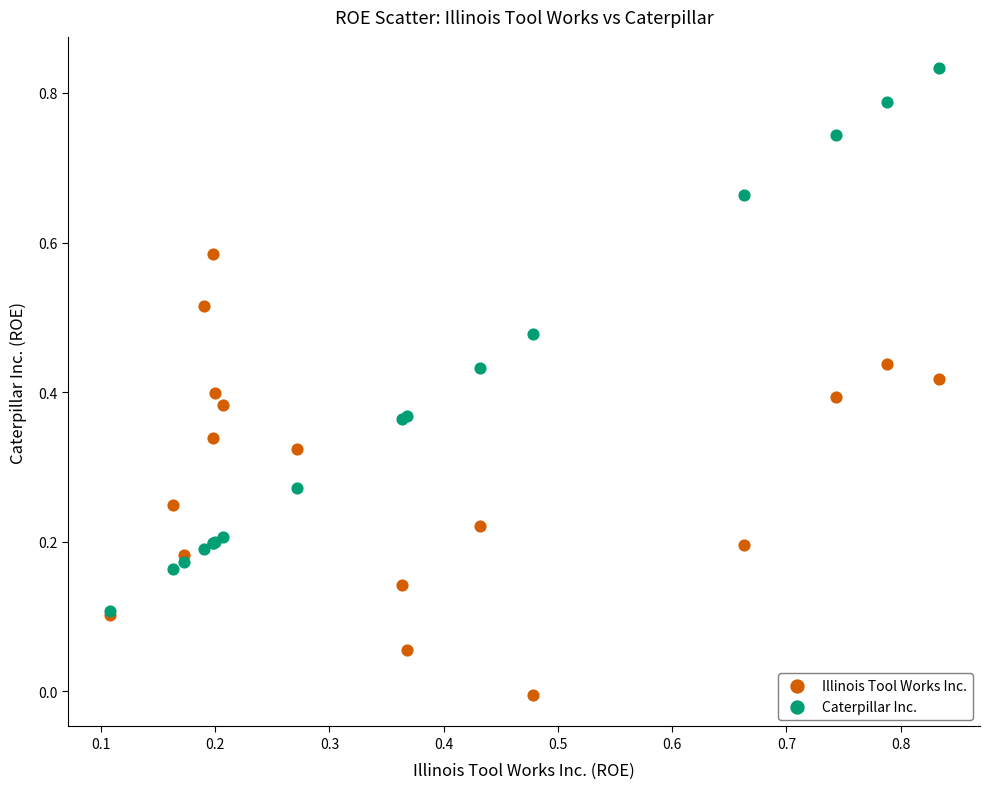

Which series contains the highest Y value?

Caterpillar Inc.